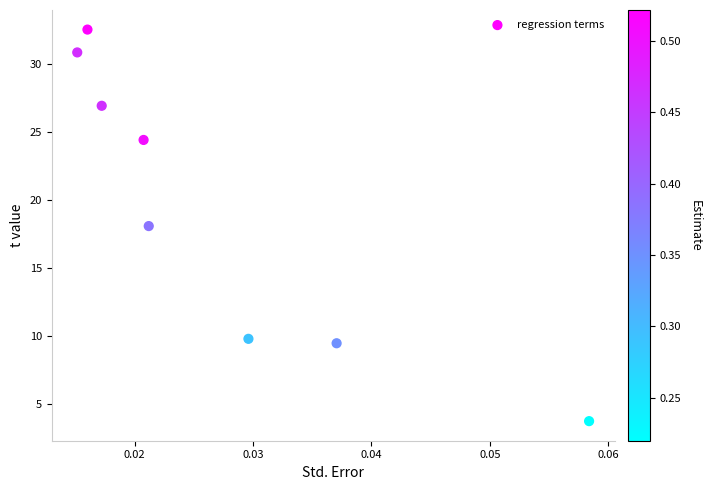

What is the range of Y values (max minus min)?

28.8